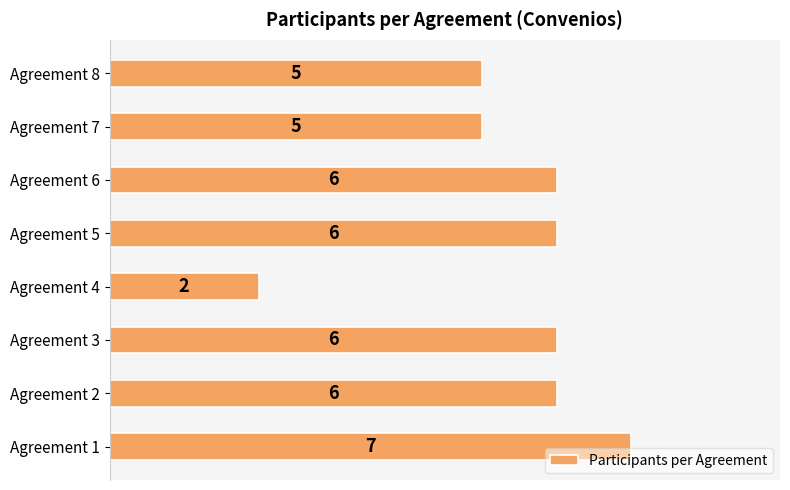

Count the values in the range 5 to 6.

6